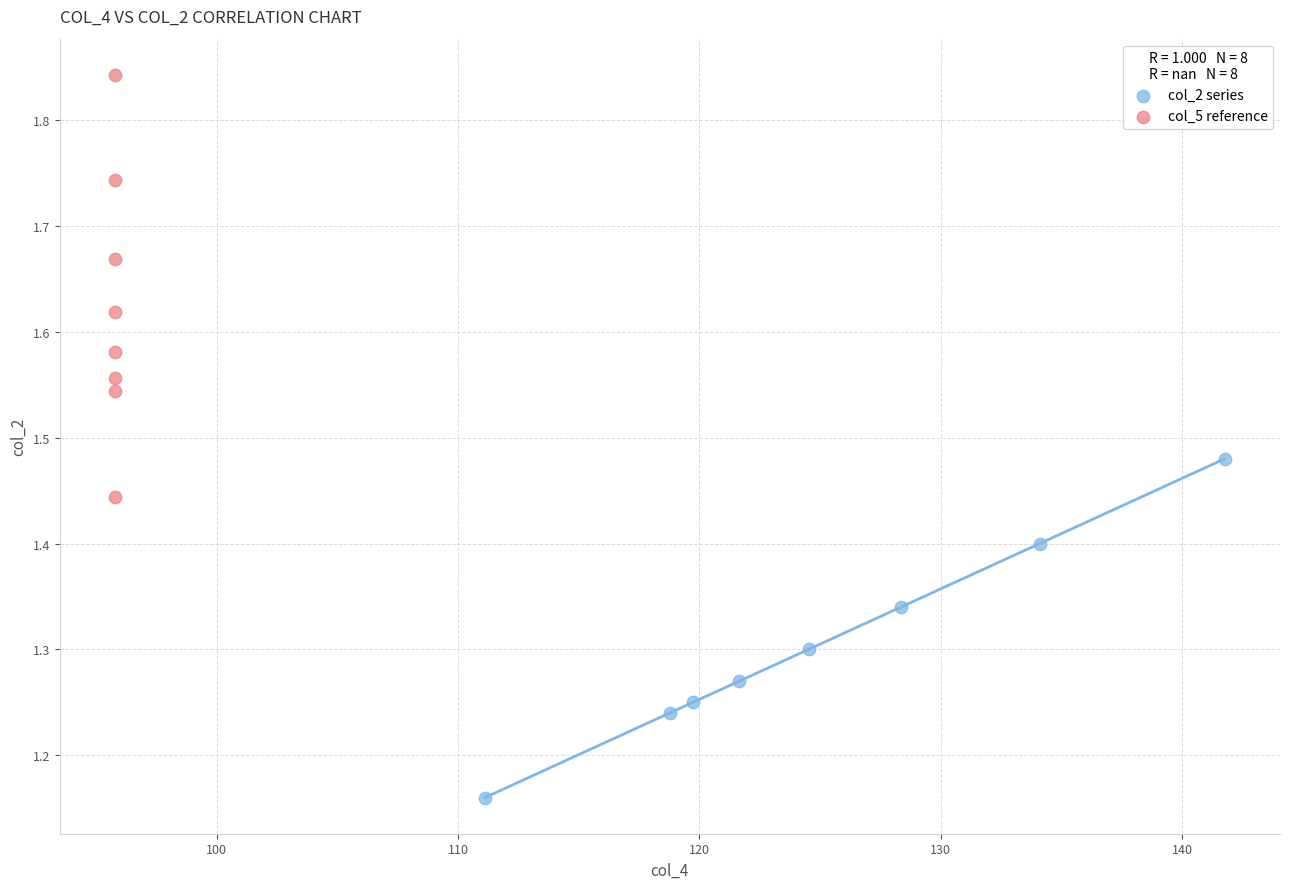

Which series contains the lowest Y value?

col_2 series